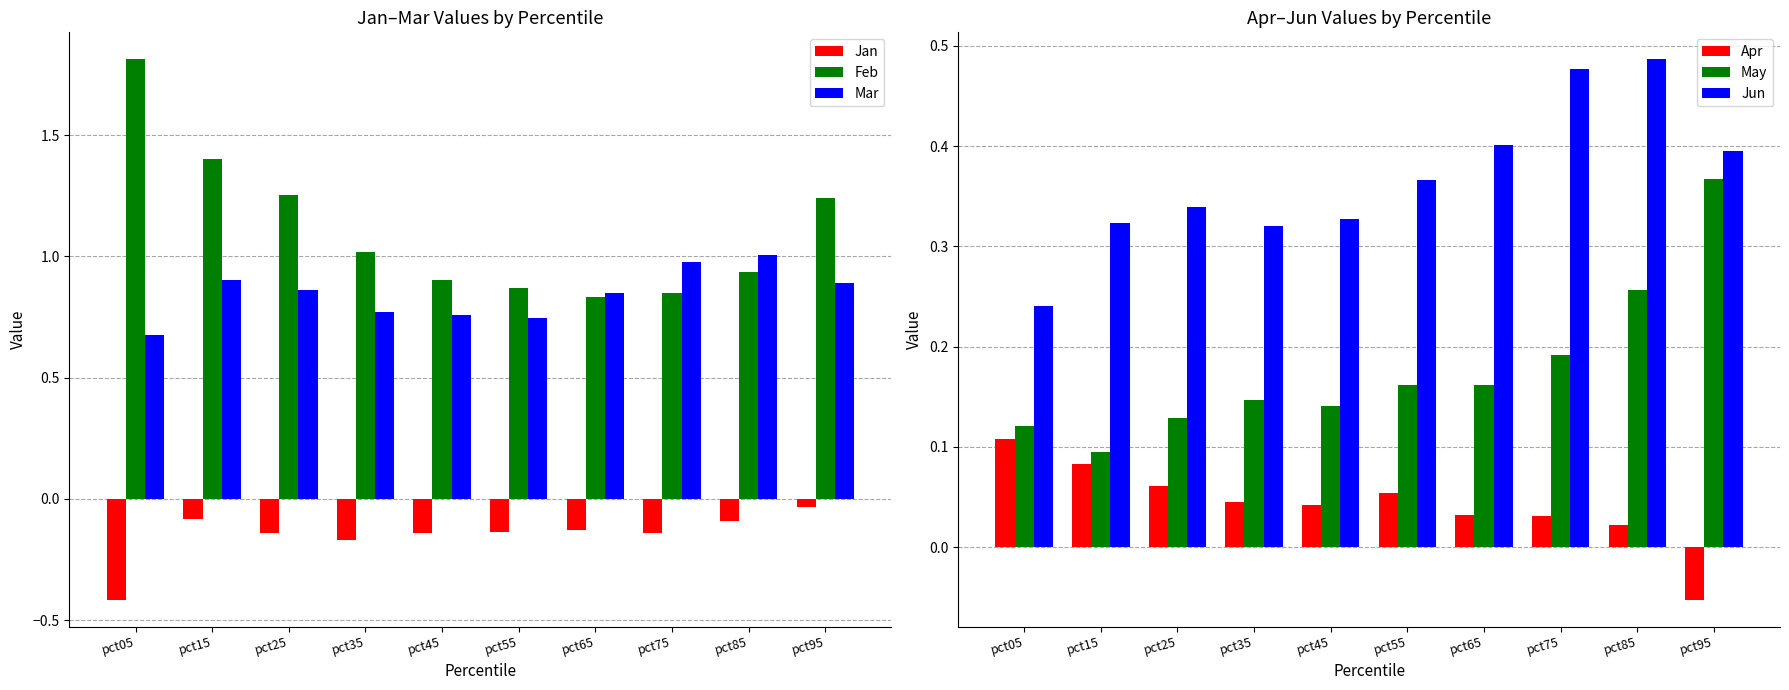

Which series changed the most between pct55 and pct65?

Mar